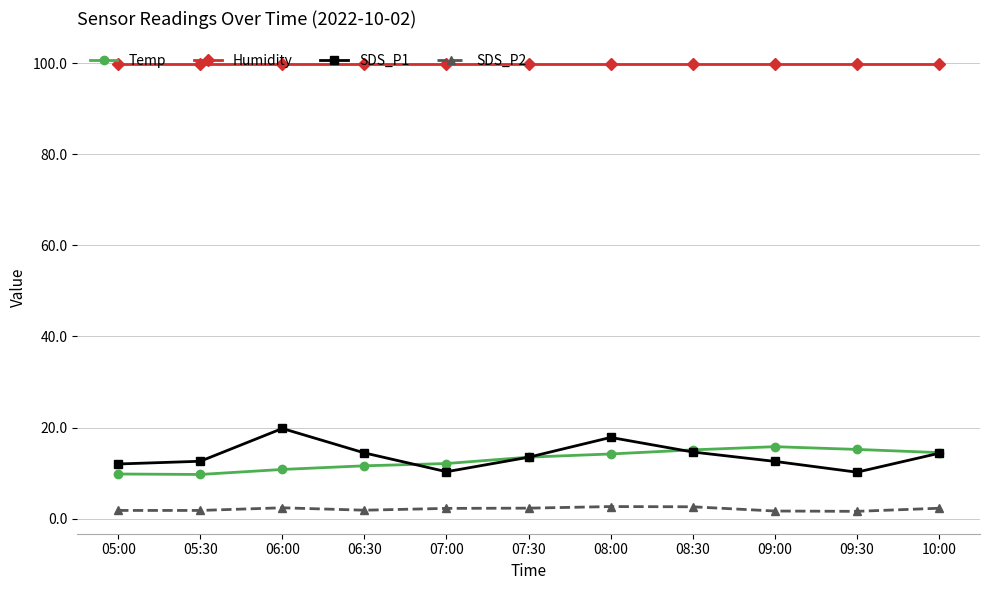

The Humidity series shows 53.9 at 09:30. True or false?

False